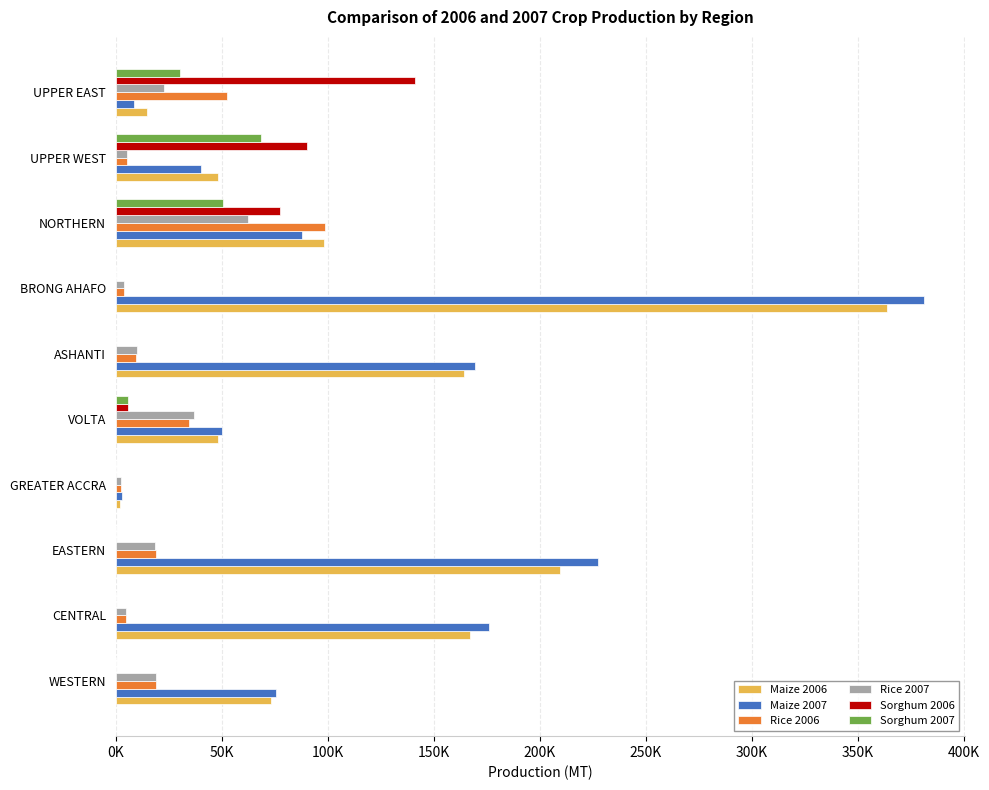

Which label corresponds to the largest value in the chart?

BRONG AHAFO